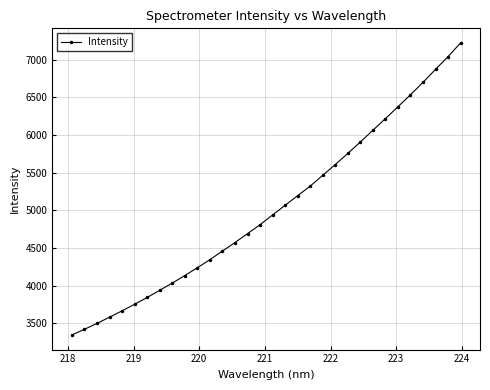

What is the difference between the second highest and minimum values?

3696.2